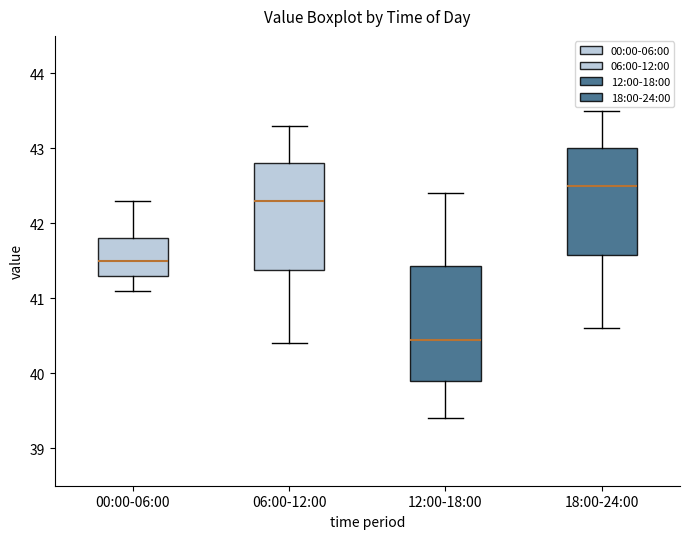

Which box is the tallest, from its lower edge to its upper edge?

12:00-18:00